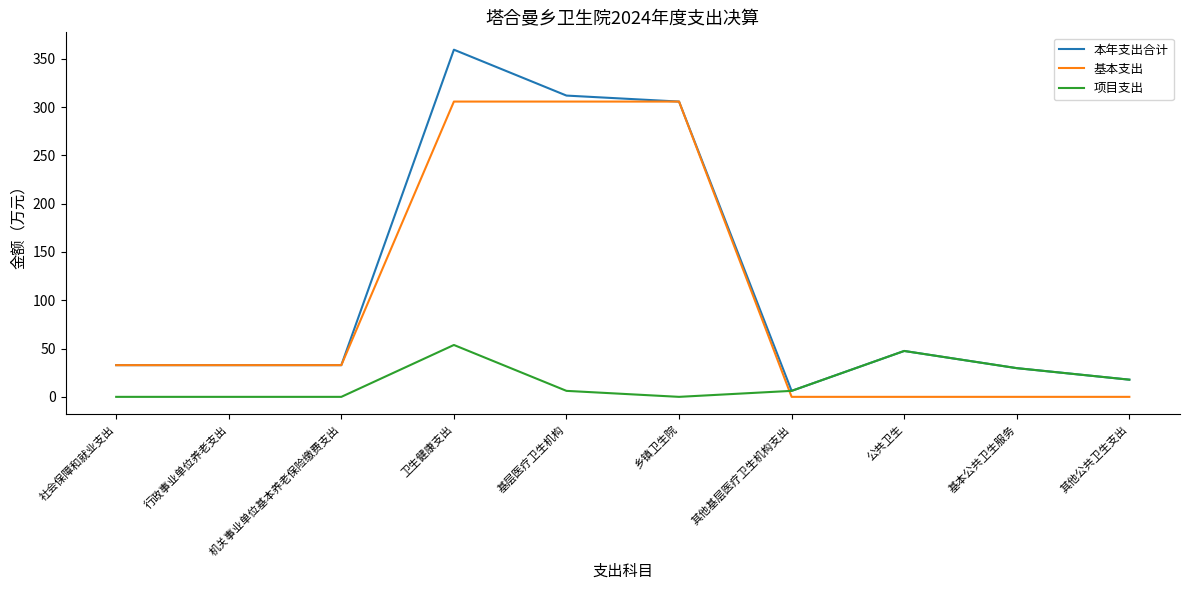

Is the value of 基本支出 at 基本公共卫生服务 greater than the value of 本年支出合计 at 行政事业单位养老支出?

No